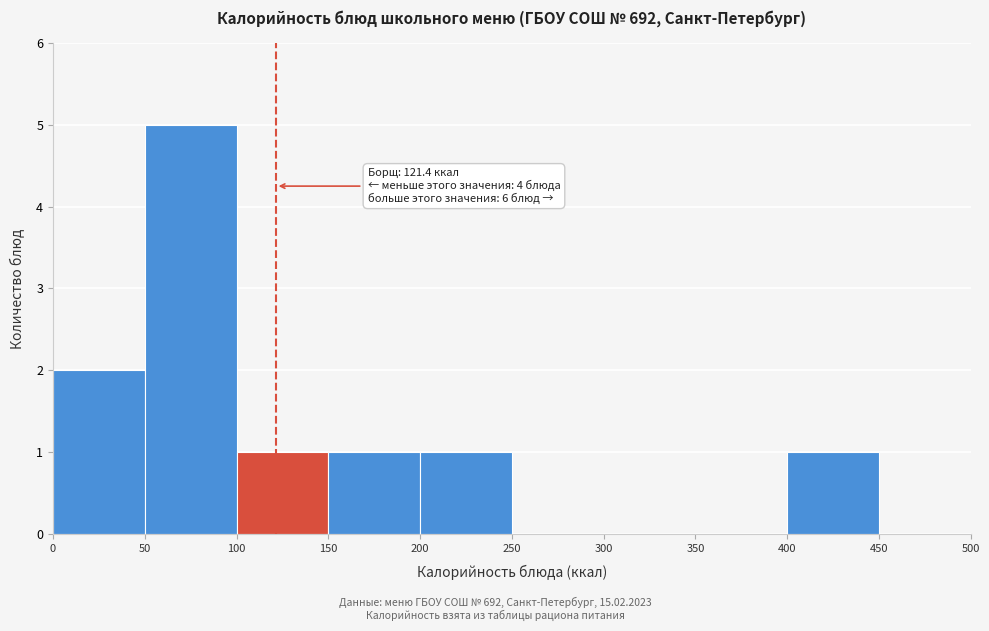

Over which range of the x-axis is the bar tallest?

50 to 100